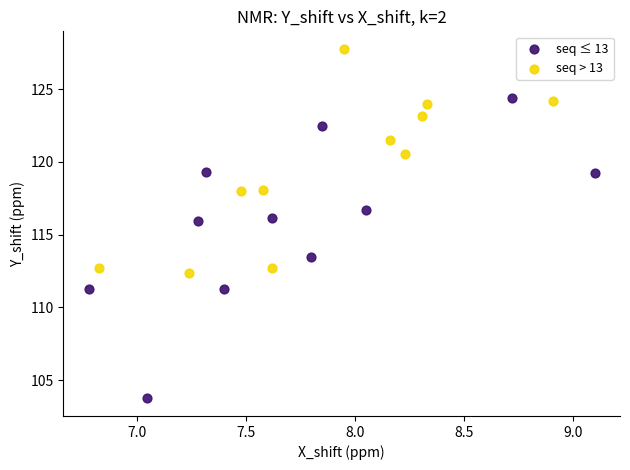

Which series contains the lowest Y value?

seq ≤ 13